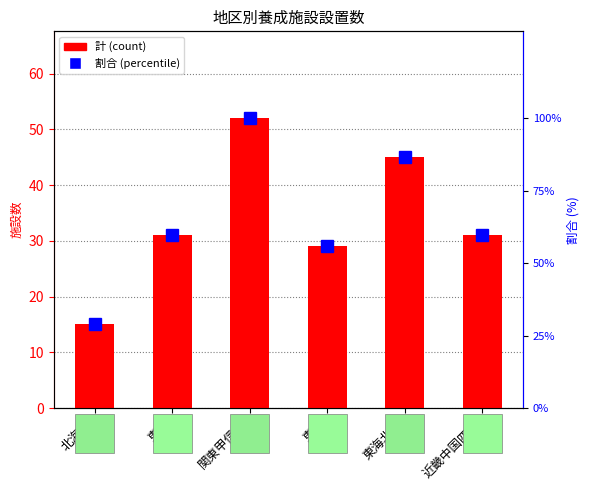

Is it true that 割合 equals 55.8 at 東京?

True